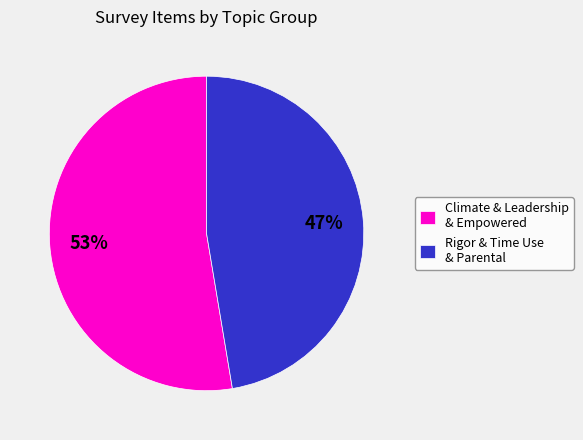

To the nearest percent, what is the combined percentage of Climate & Leadership & Empowered and Rigor & Time Use & Parental?

100%